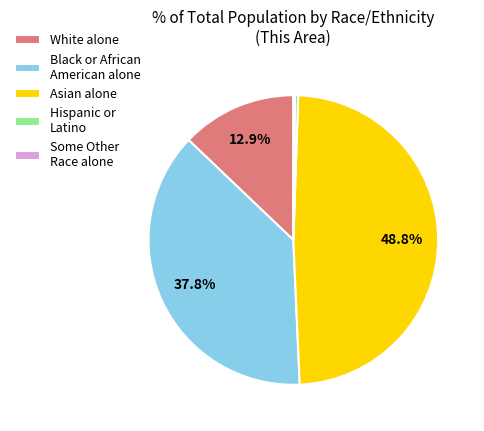

Between Hispanic or Latino and Black or African American alone, which is larger?

Black or African American alone